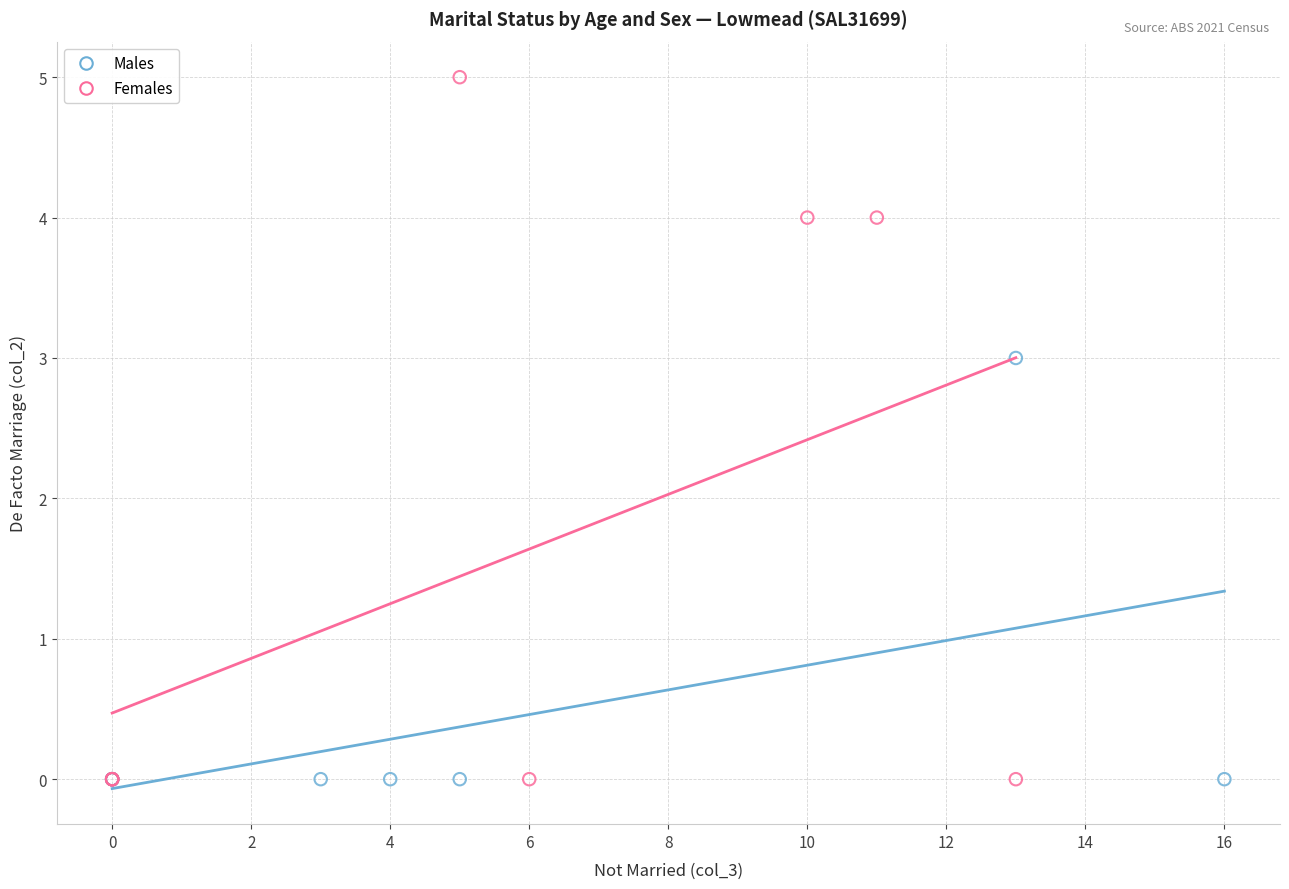

What are all the series names shown in the legend?

Males, Females